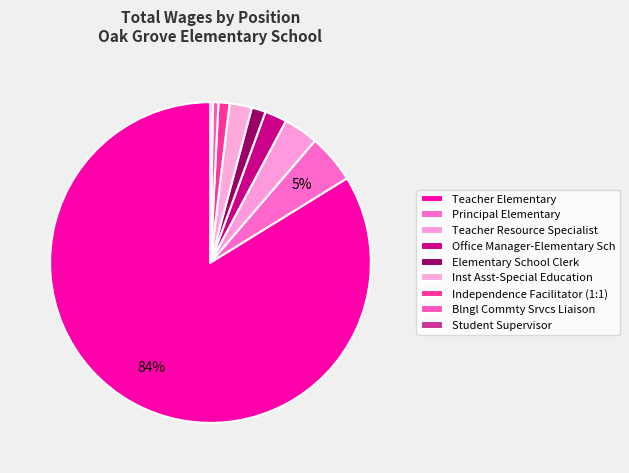

Rank the categories by value from lowest to highest.

Student Supervisor, Blngl Commty Srvcs Liaison, Independence Facilitator (1:1), Elementary School Clerk, Office Manager-Elementary Sch, Inst Asst-Special Education, Teacher Resource Specialist, Principal Elementary, Teacher Elementary